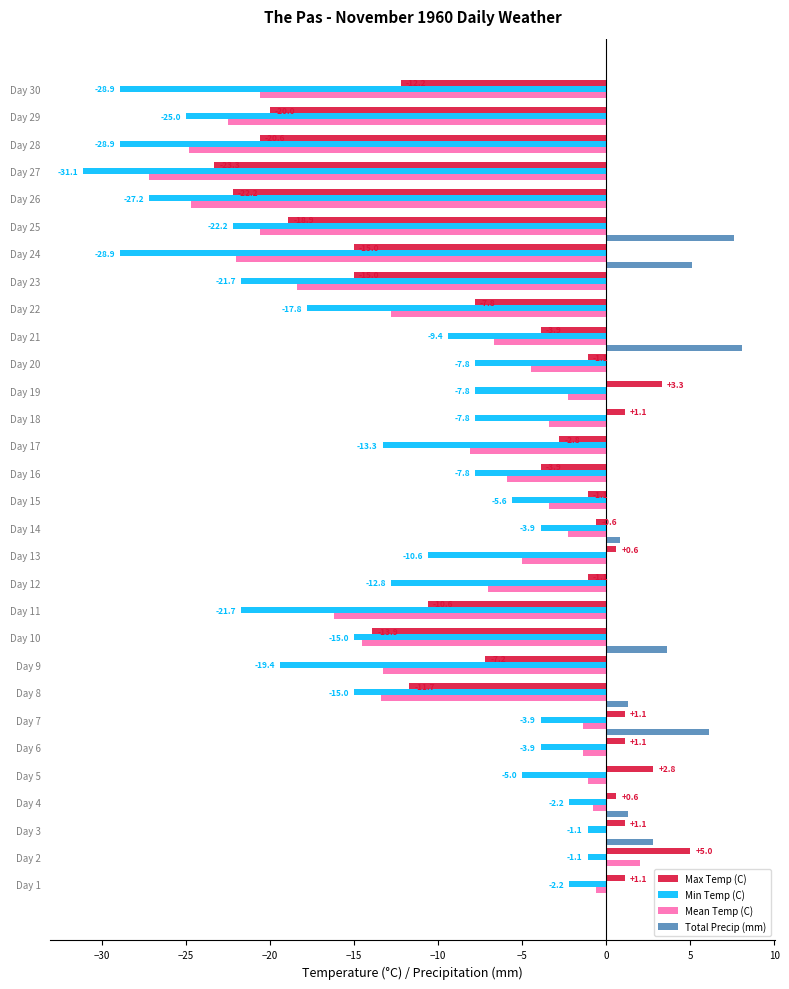

Which series has the largest total across all categories?

Total Precip (mm)